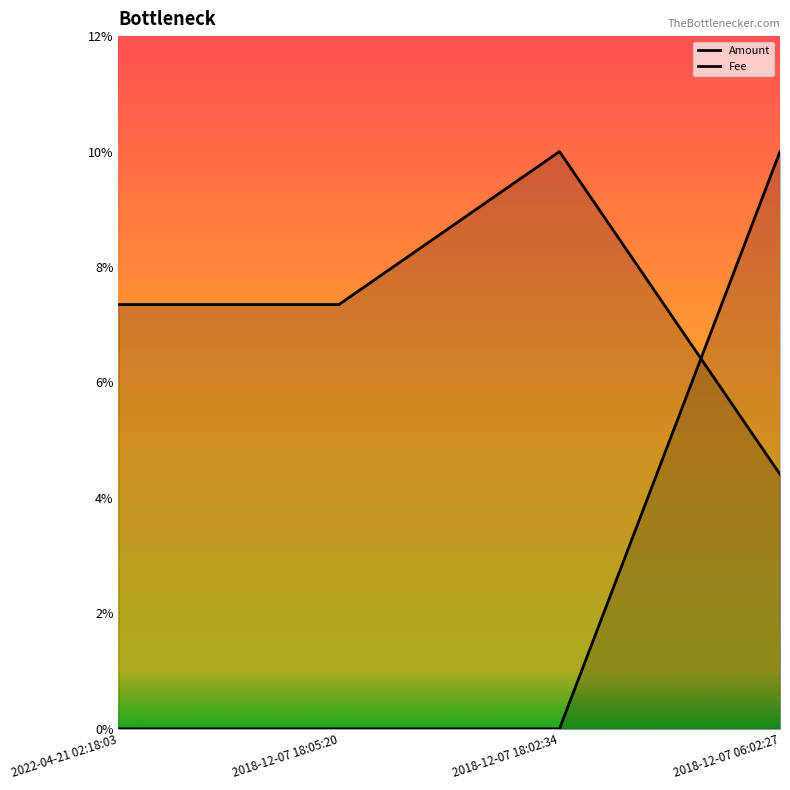

Between 2018-12-07 06:02:27 and 2018-12-07 18:05:20, which is larger?

2018-12-07 06:02:27